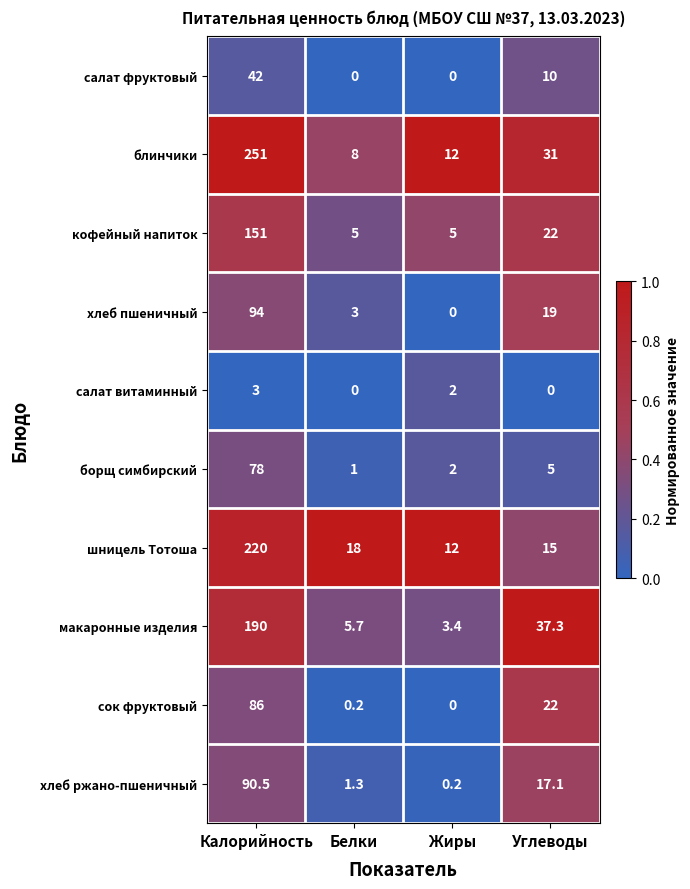

The сок фруктовый series shows 51.0 at Калорийность. True or false?

False